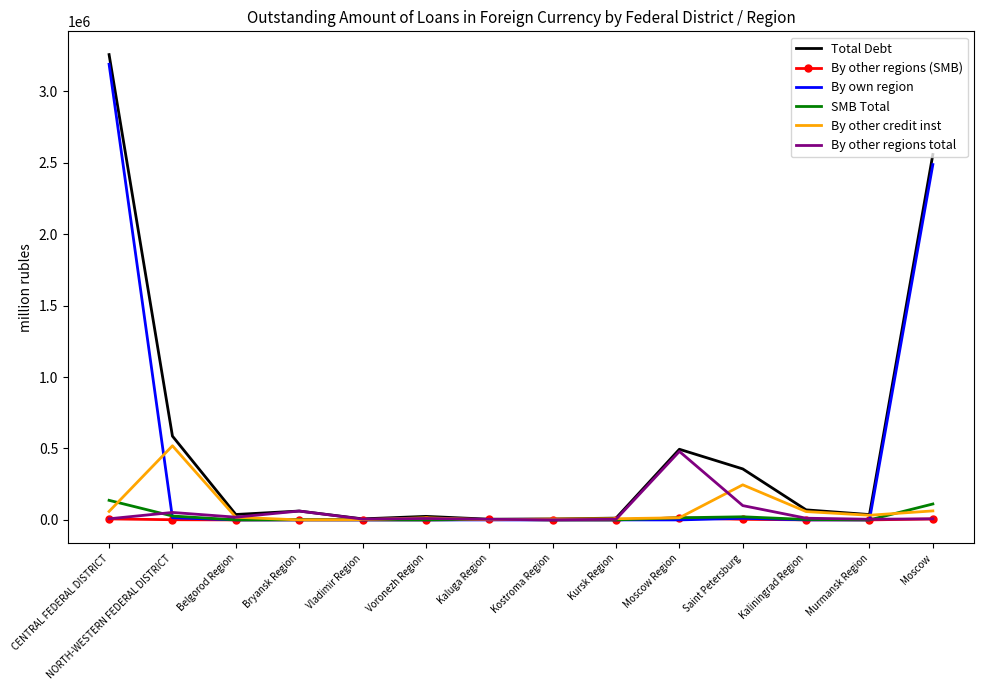

Which series has the largest range (max minus min)?

Total Debt